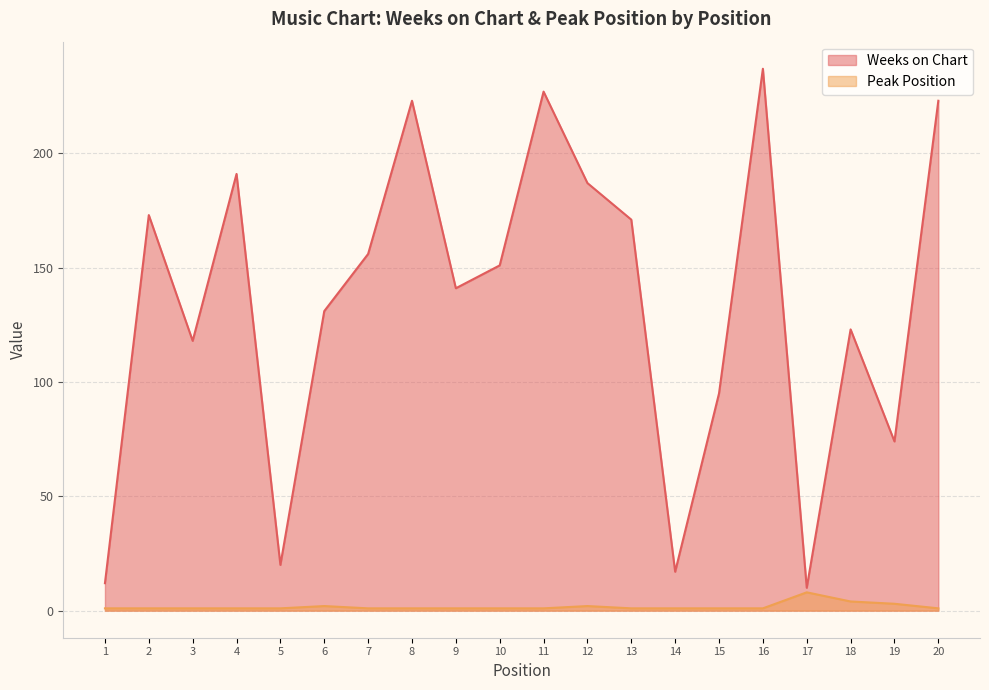

How many lines are shown in the chart?

2